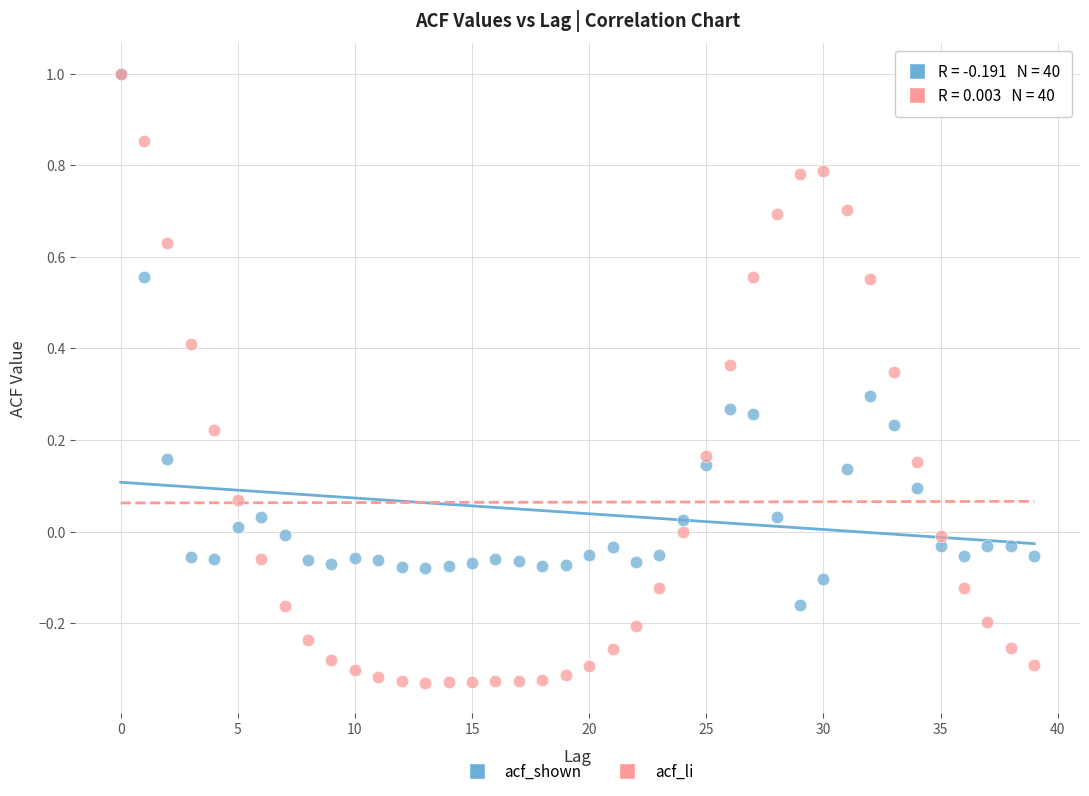

What are all the series names shown in the legend?

acf_shown, acf_li